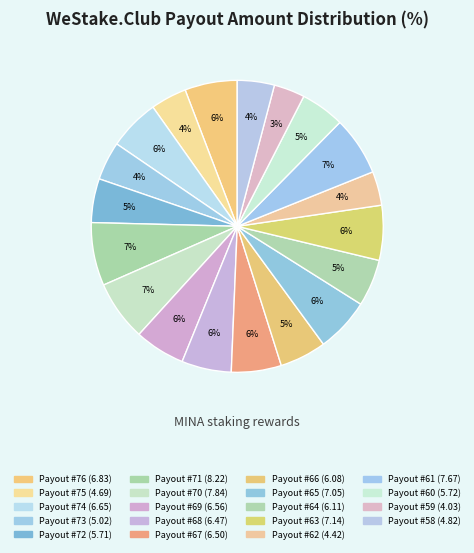

How many segments does this pie chart have?

19